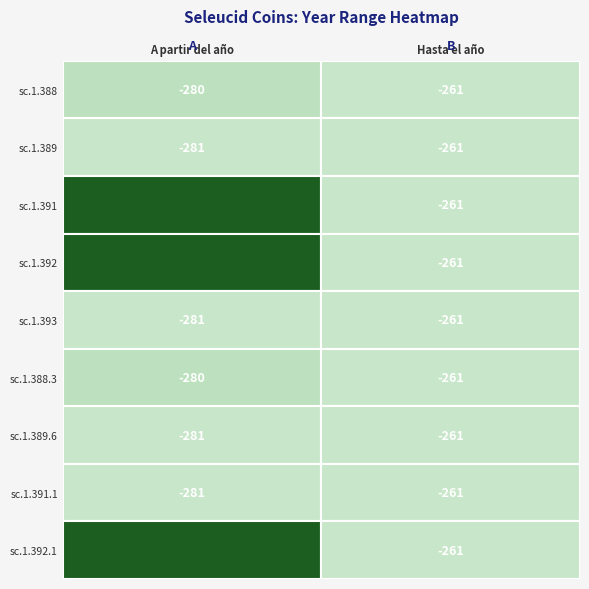

Between 0 and 1, which series saw the biggest shift?

sc.1.389